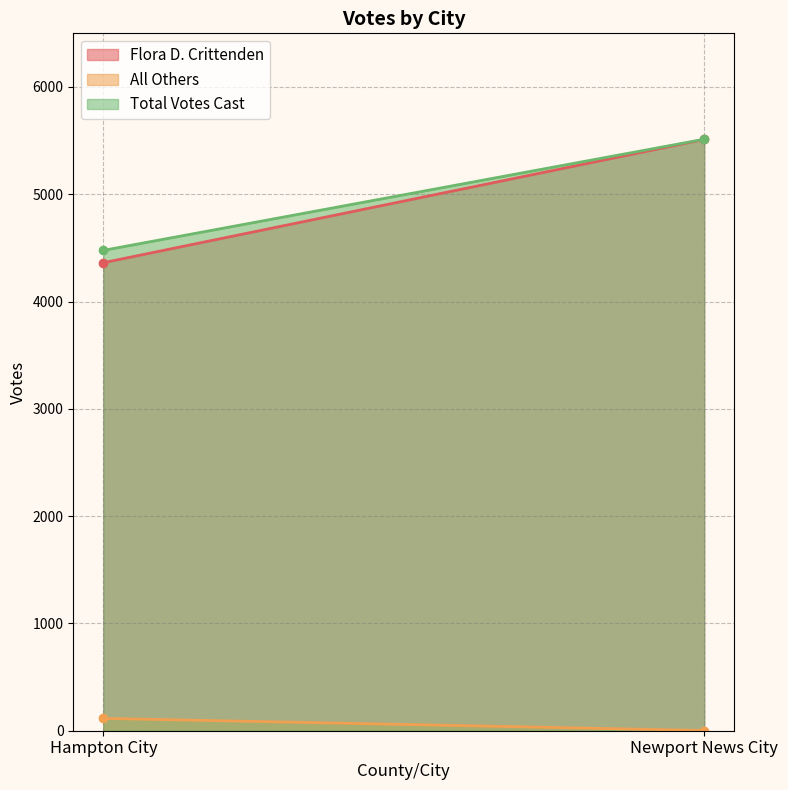

At how many categories does at least one series exceed 4975?

1